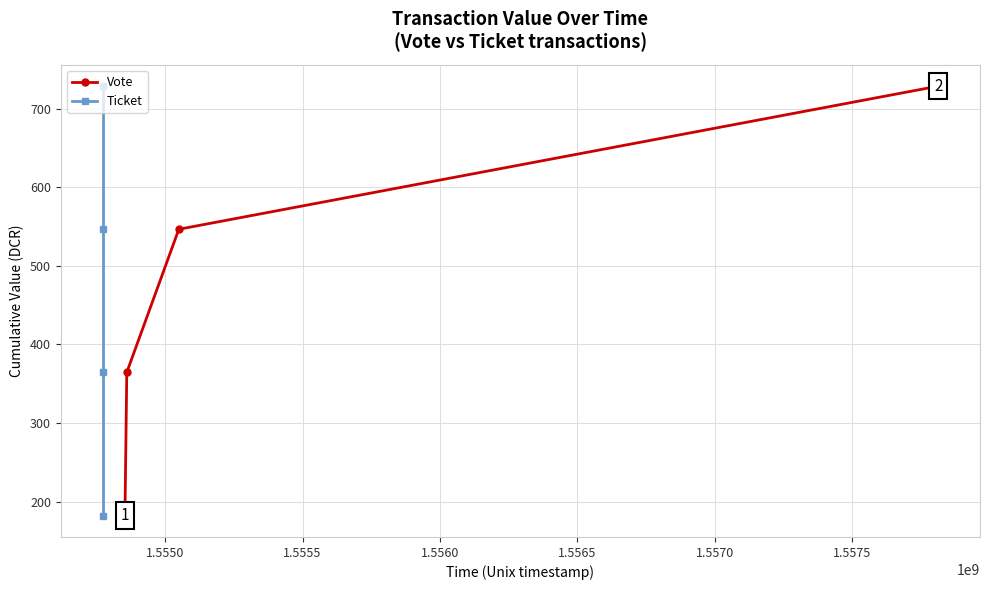

True or false: Vote and Ticket cross at least once.

False